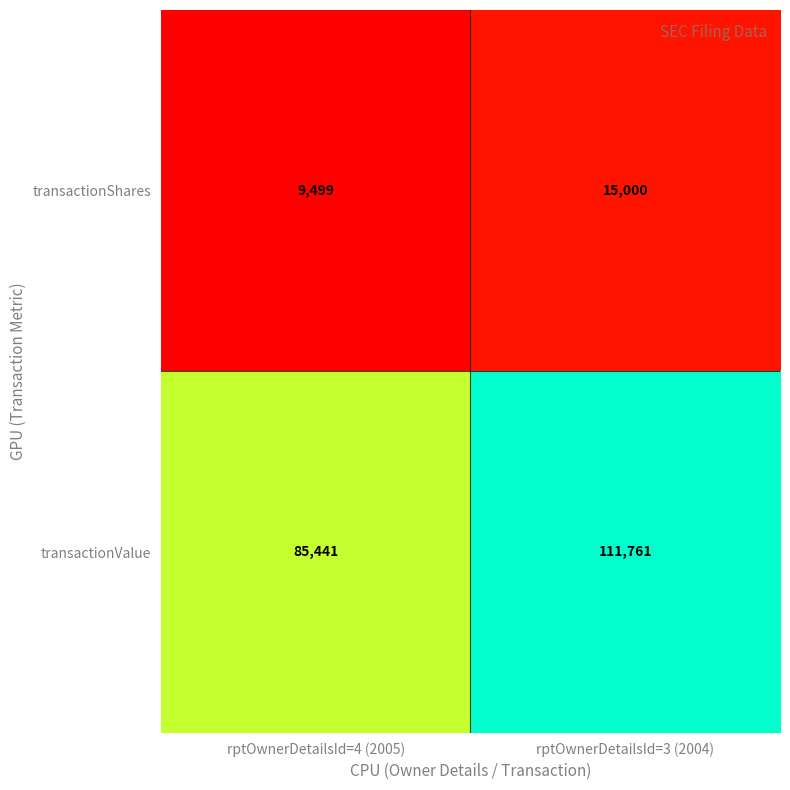

Reading left to right, transcribe all the data shown in this chart.

transactionShares: rptOwnerDetailsId=4 (2005)=9499	rptOwnerDetailsId=3 (2004)=15000
transactionValue: rptOwnerDetailsId=4 (2005)=85441	rptOwnerDetailsId=3 (2004)=111761